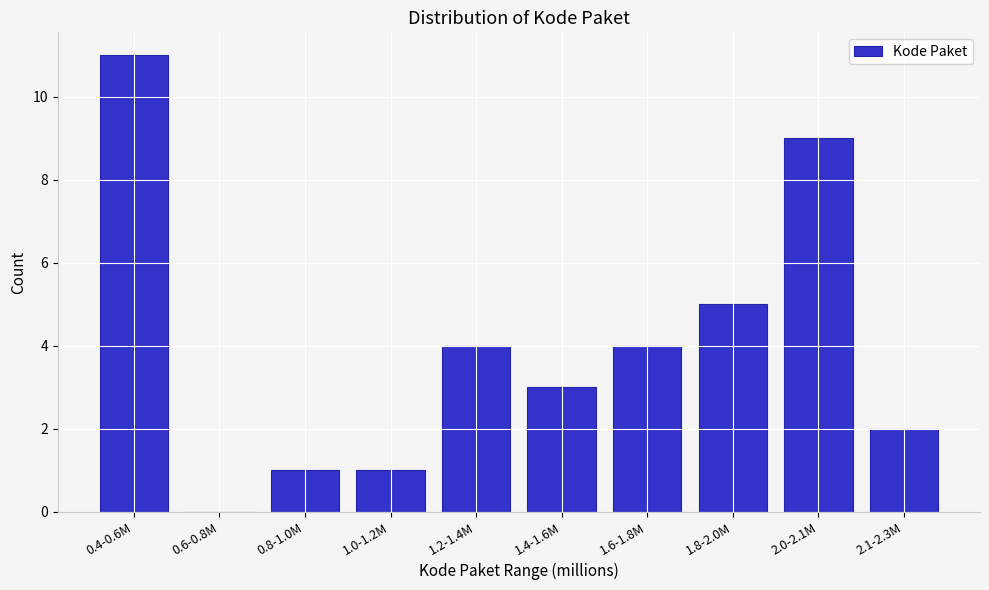

Reading left to right, transcribe all the data shown in this chart.

0.4-0.6M=11	0.6-0.8M=0	0.8-1.0M=1	1.0-1.2M=1	1.2-1.4M=4	1.4-1.6M=3	1.6-1.8M=4	1.8-2.0M=5	2.0-2.1M=9	2.1-2.3M=2